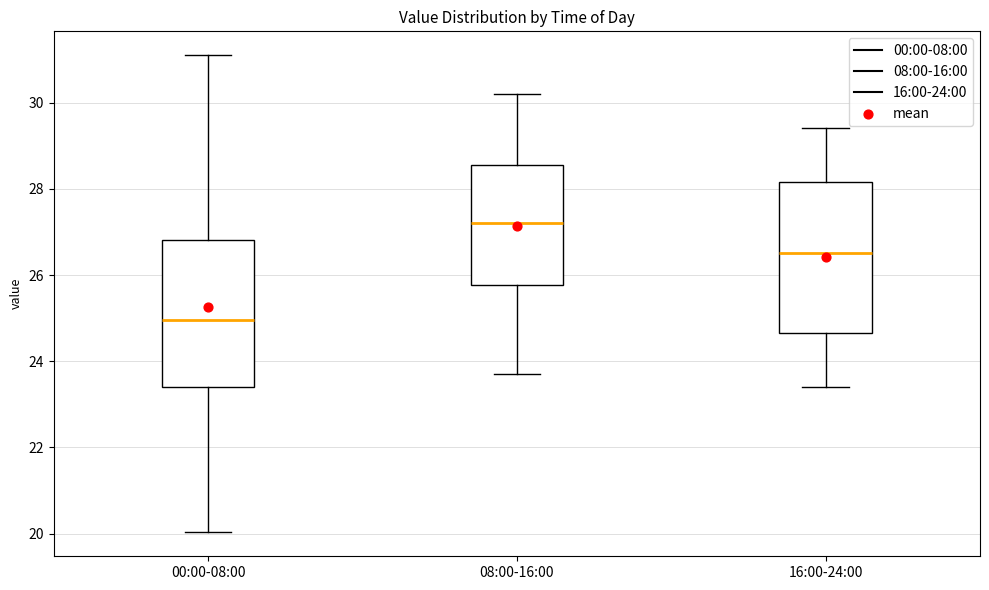

Which box's median line is the lowest?

00:00-08:00